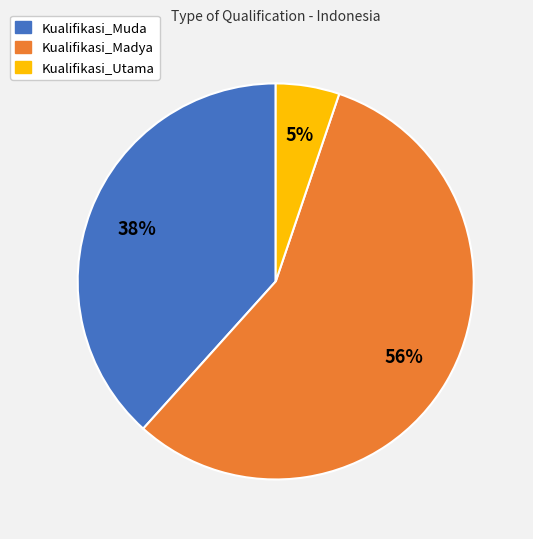

What is the majority slice?

Kualifikasi_Madya